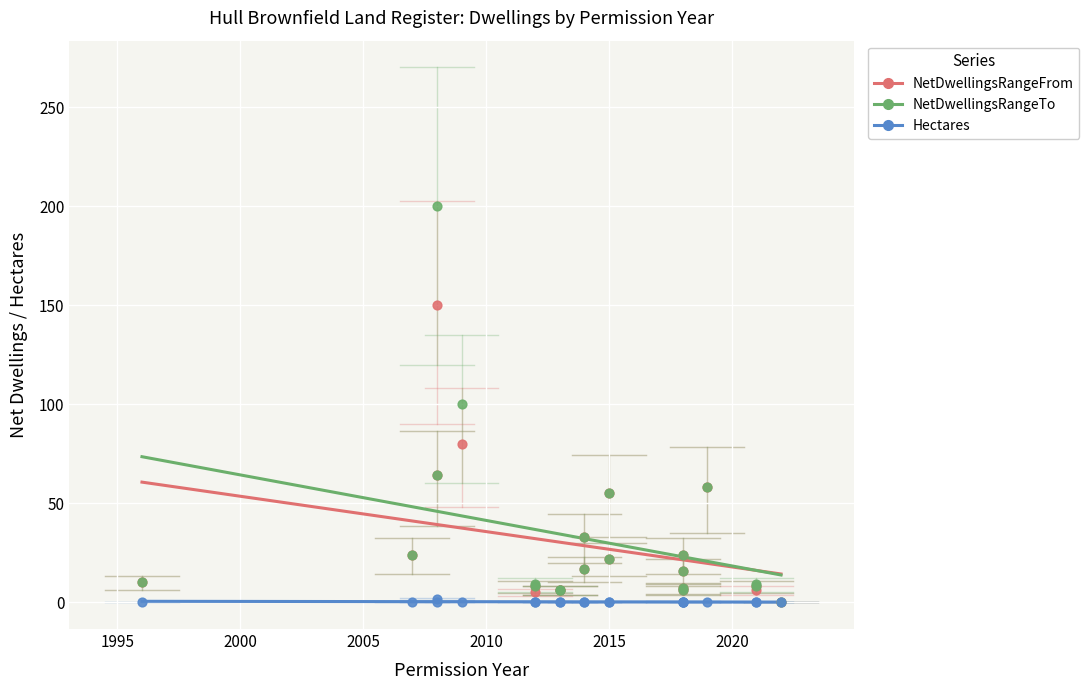

Which series has the largest total across all categories?

NetDwellingsRangeTo